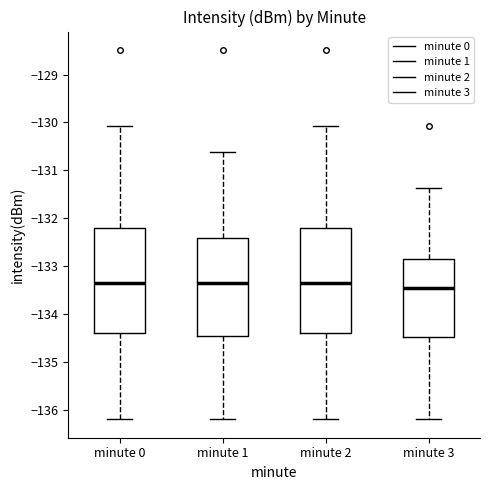

Where does the upper whisker of the box for minute 2 end on the y-axis? The values are not printed on the chart, so give them approximately, as read against the axis.

-130.1